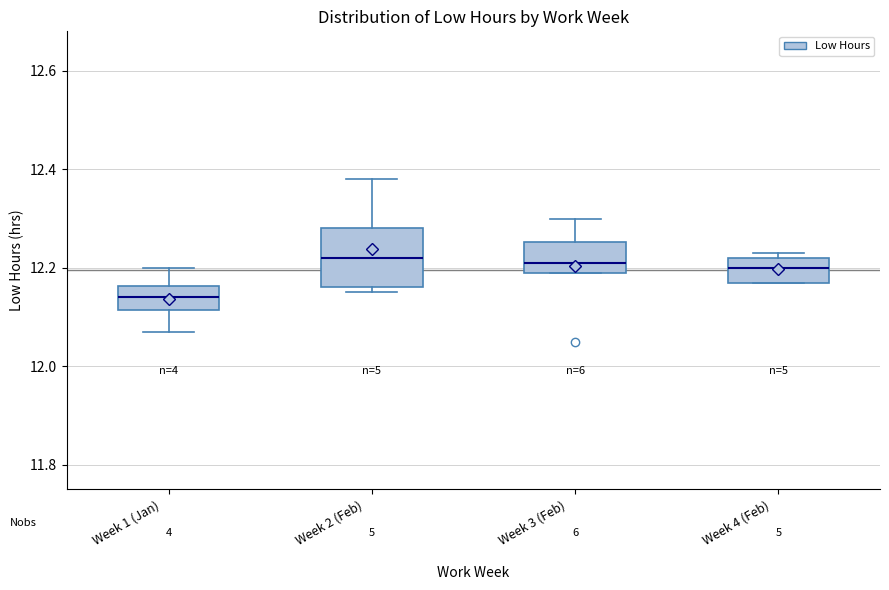

Reading left to right, transcribe this box plot: for each box, give where its median line is, the range the box spans, and where its two whiskers end, as read against the y-axis. The values are not printed on the chart, so give them approximately, as read against the axis.

Week 1 (Jan): median 12.14, box 12.12 to 12.16, whiskers 12.08 to 12.20
Week 2 (Feb): median 12.22, box 12.16 to 12.28, whiskers 12.16 (just below the box's lower edge) to 12.38
Week 3 (Feb): median 12.22, box 12.20 to 12.26, whiskers 12.20 to 12.30
Week 4 (Feb): median 12.20, box 12.18 to 12.22, whiskers 12.18 to 12.24